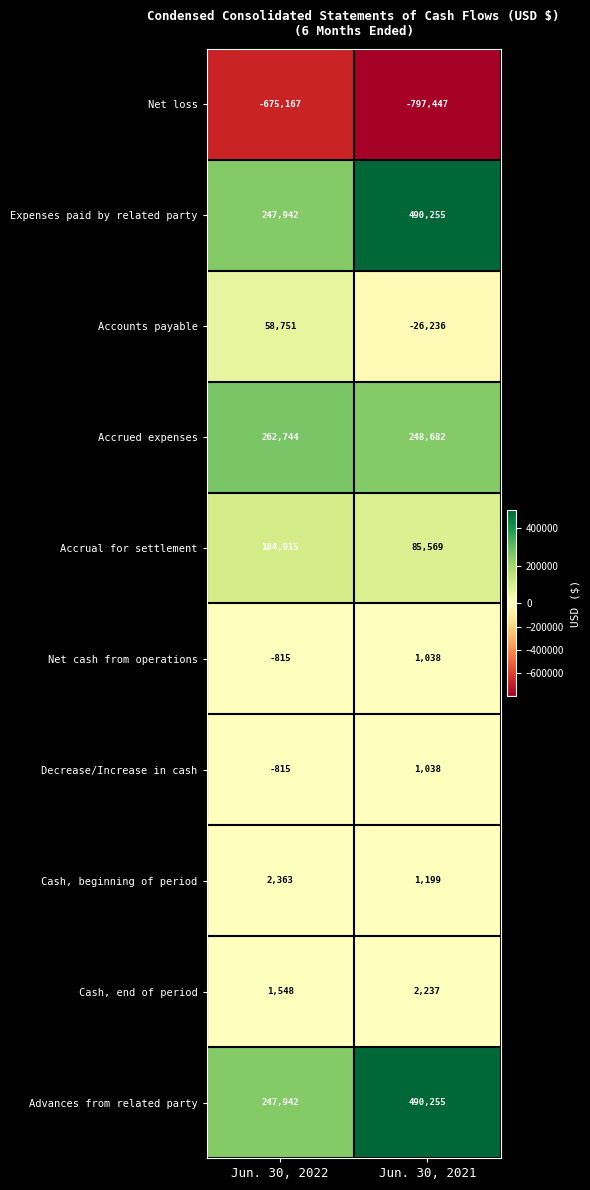

At which label is Accounts payable closest to 16257?

Jun. 30, 2021